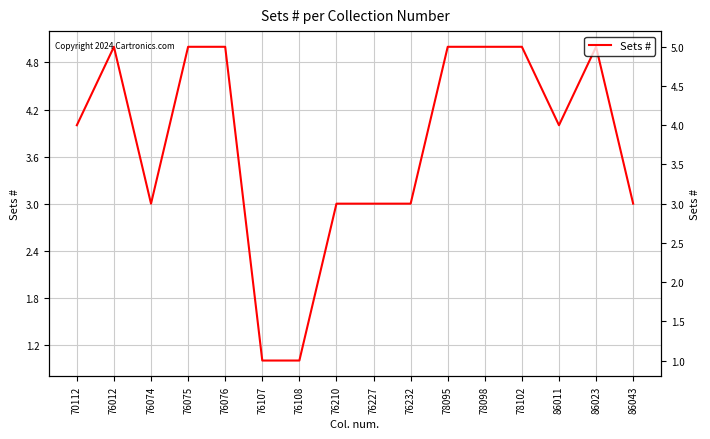

At which category does the data reach its first local valley?

76074